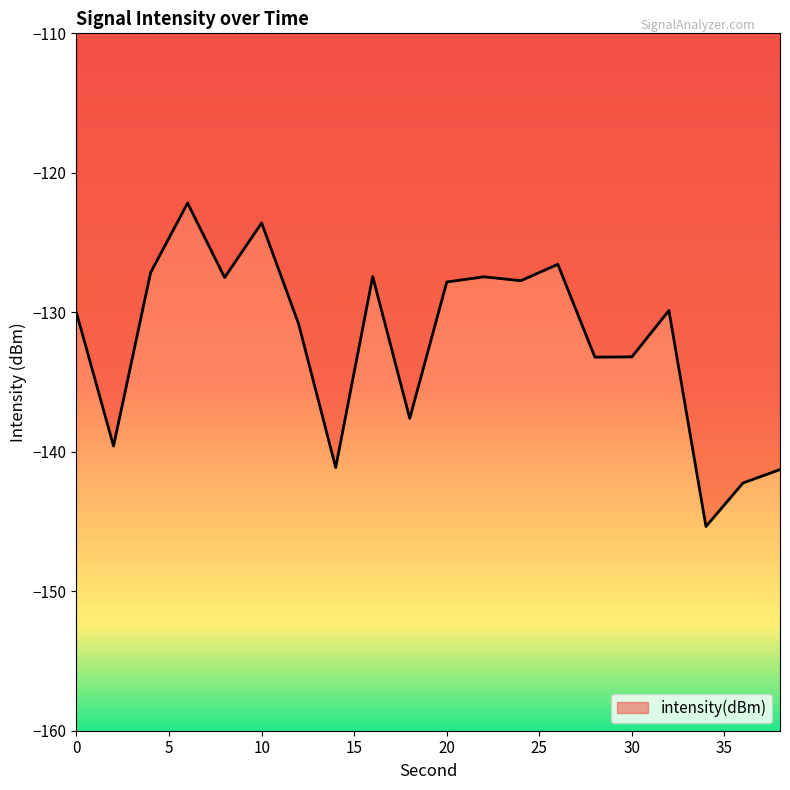

What is the minimum value shown in the chart?

-145.4